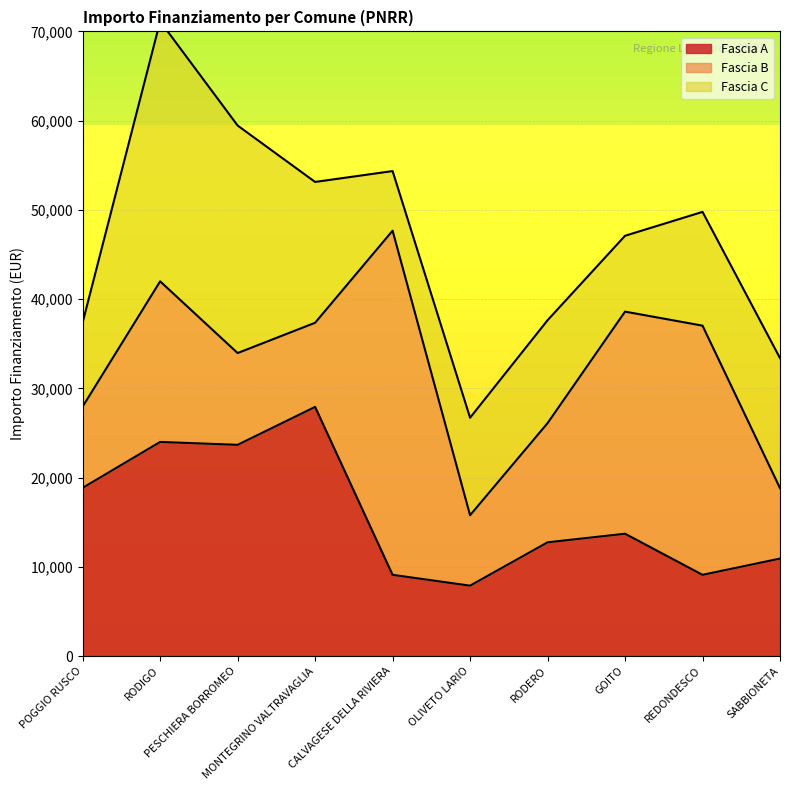

In Fascia C, how many points are higher than both neighbors (excluding endpoints)?

2